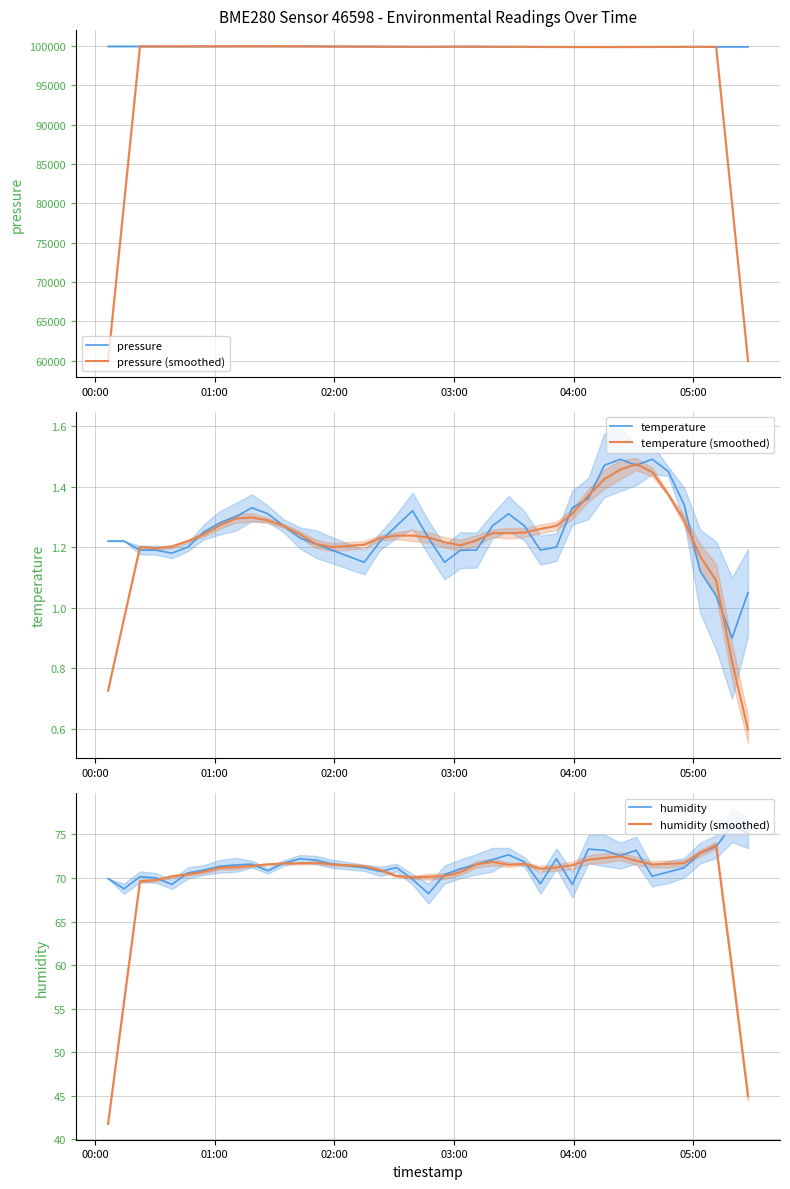

True or false: pressure and humidity intersect in this chart.

False